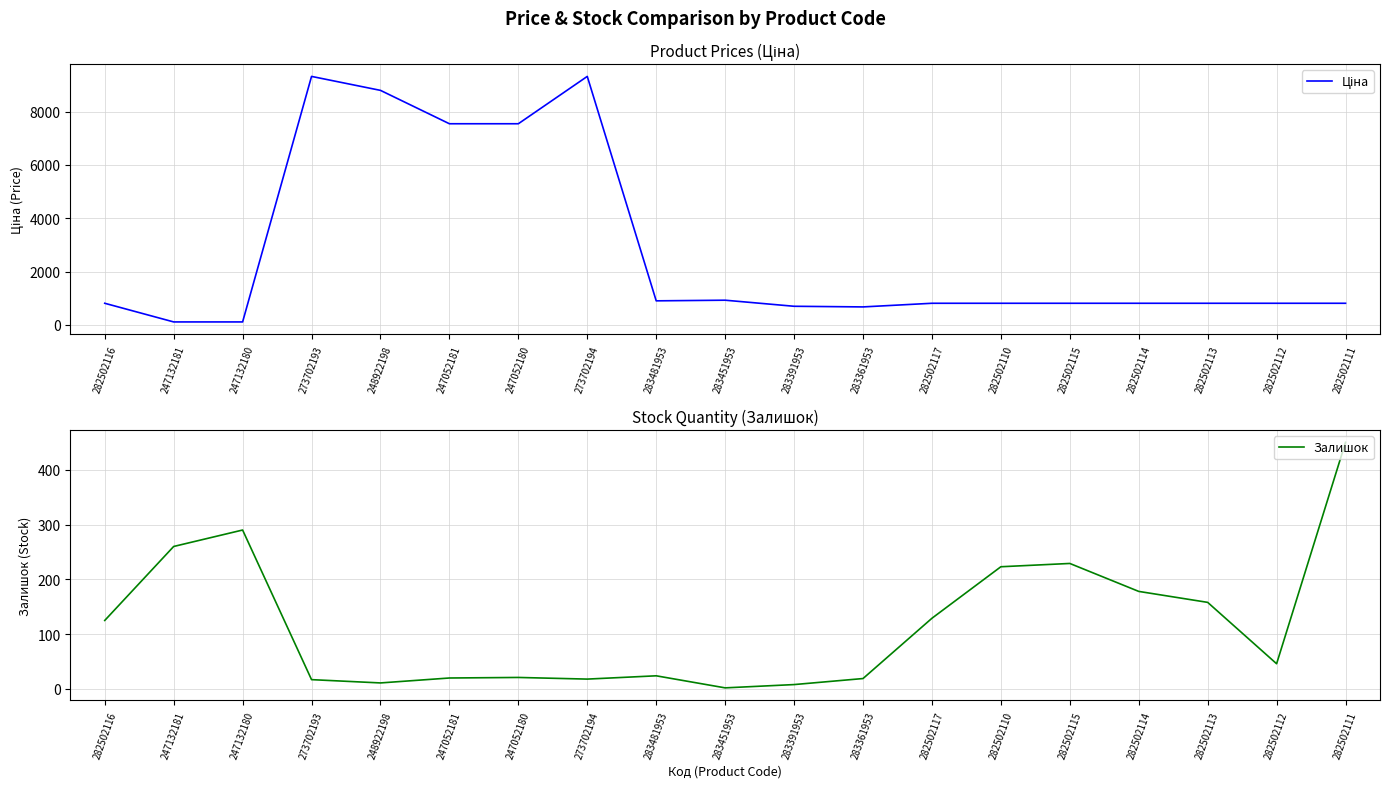

What is the total value across all series at 283391953?

708.4